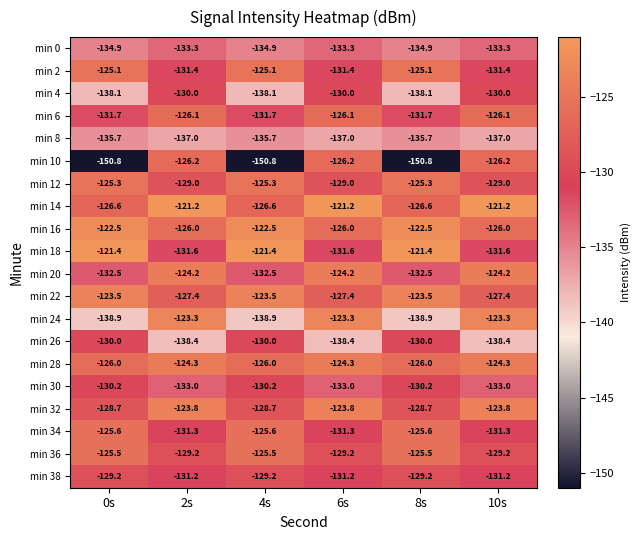

What is the total value across all series at 0s?

-2602.2